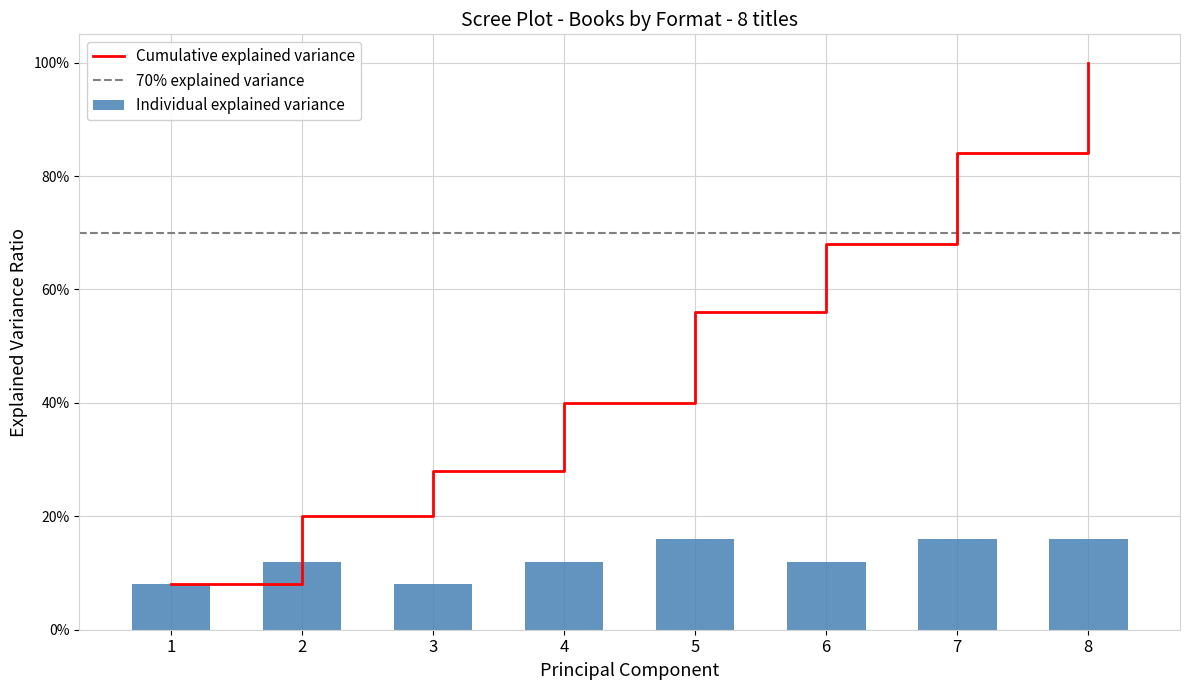

How many values are between 0 and 1?

8